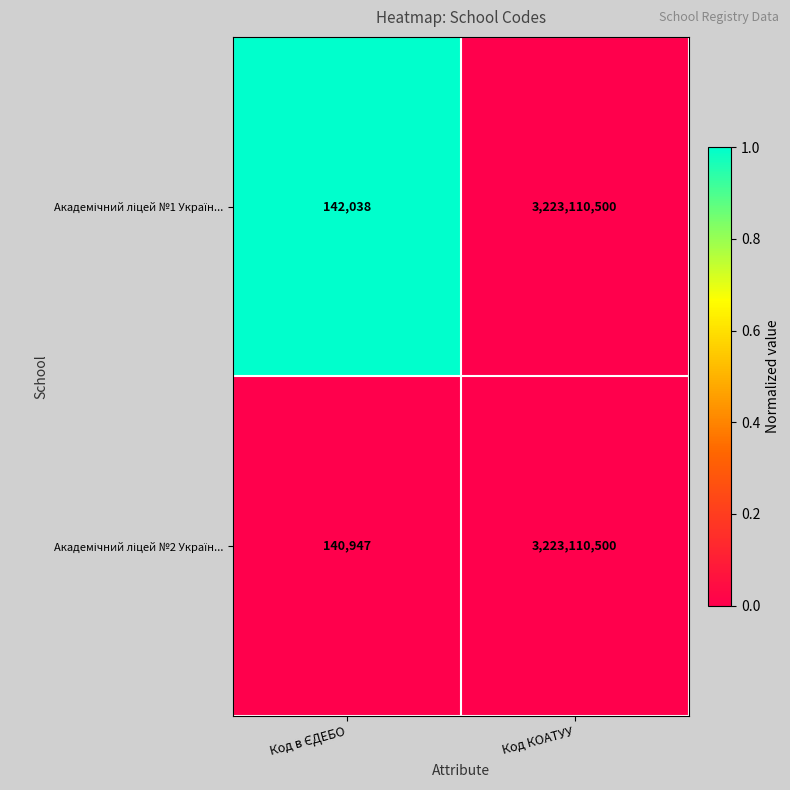

Count the number of data series in this chart.

2